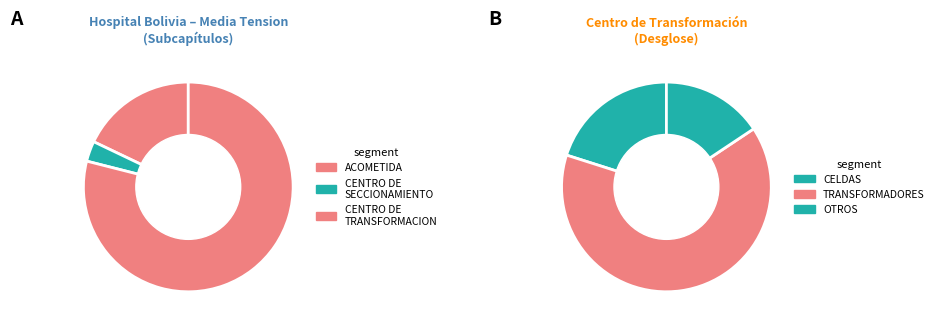

To the nearest percent, what is the difference between the ACOMETIDA and CENTRO DE SECCIONAMIENTO slice percentages?

7%